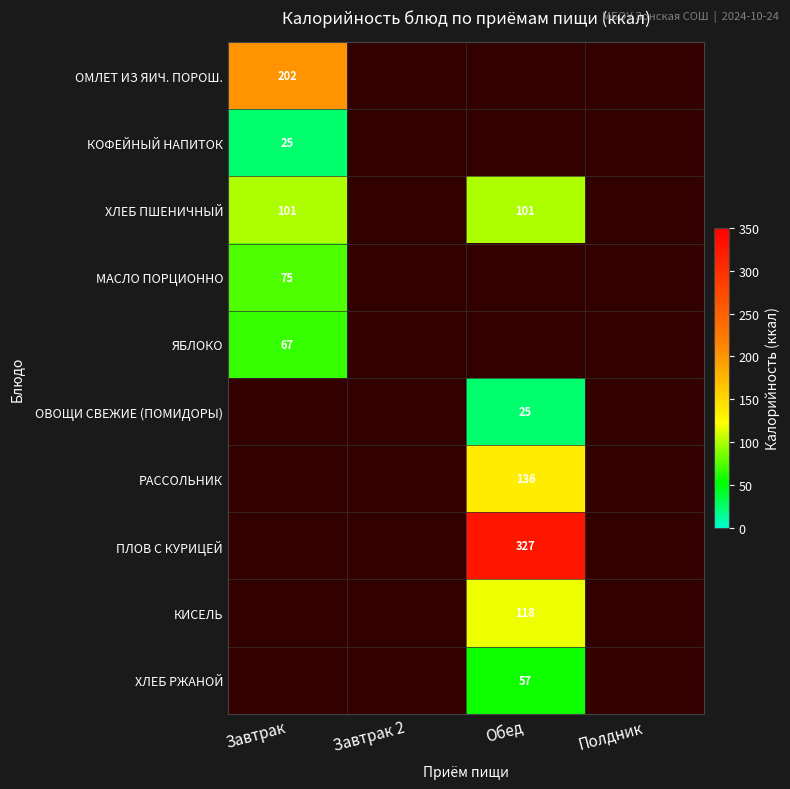

The МАСЛО ПОРЦИОННО series shows 43 at Завтрак. True or false?

False